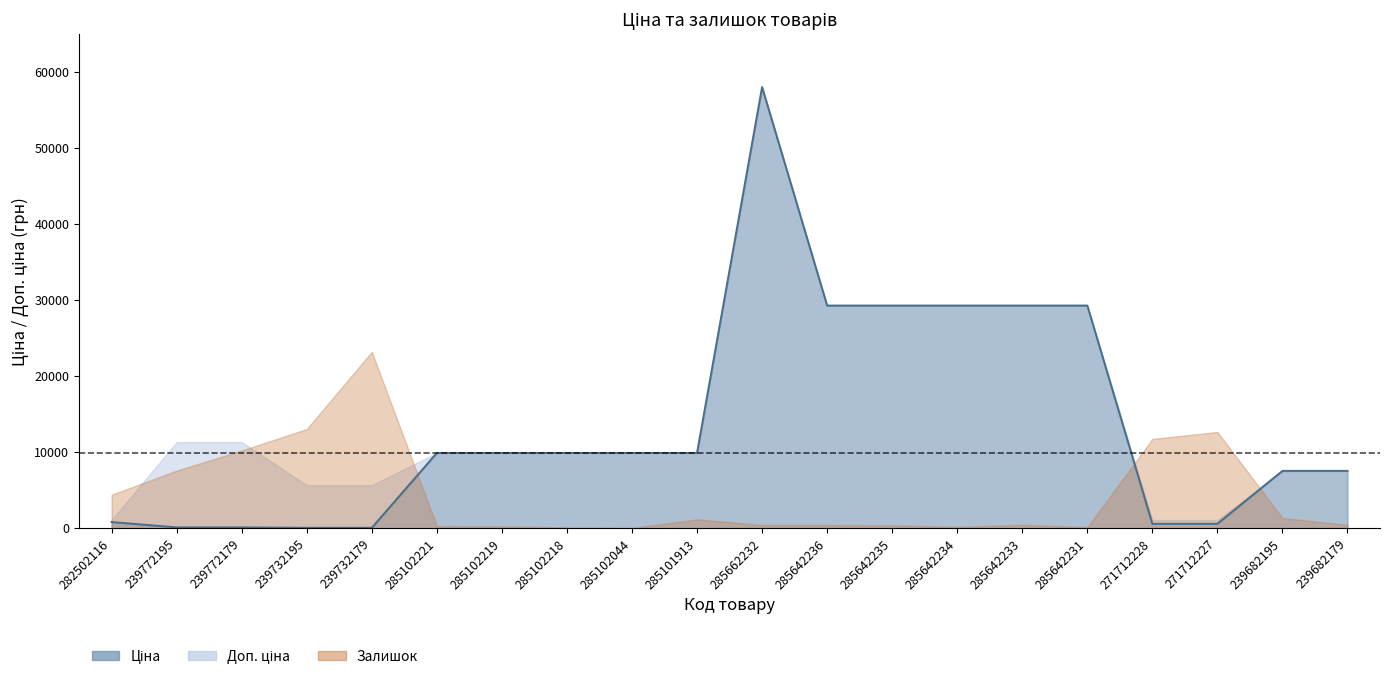

At which category is the sum across all series the highest?

285662232